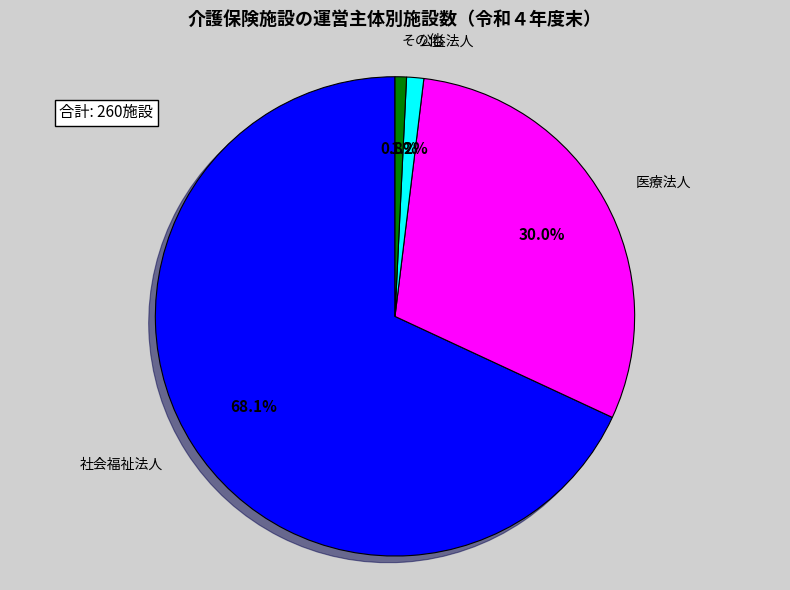

How many segments does this pie chart have?

4